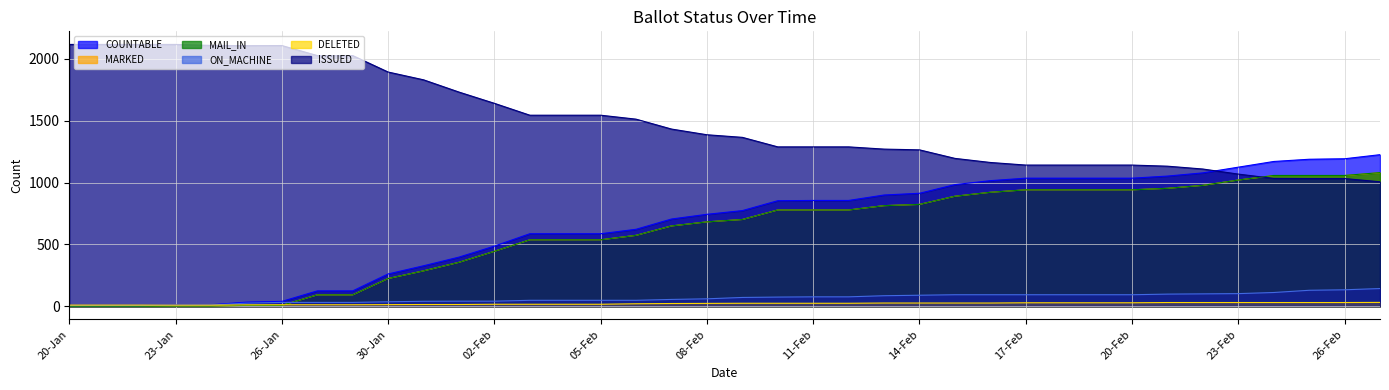

True or false: COUNTABLE has more than 0 interior local peaks.

False